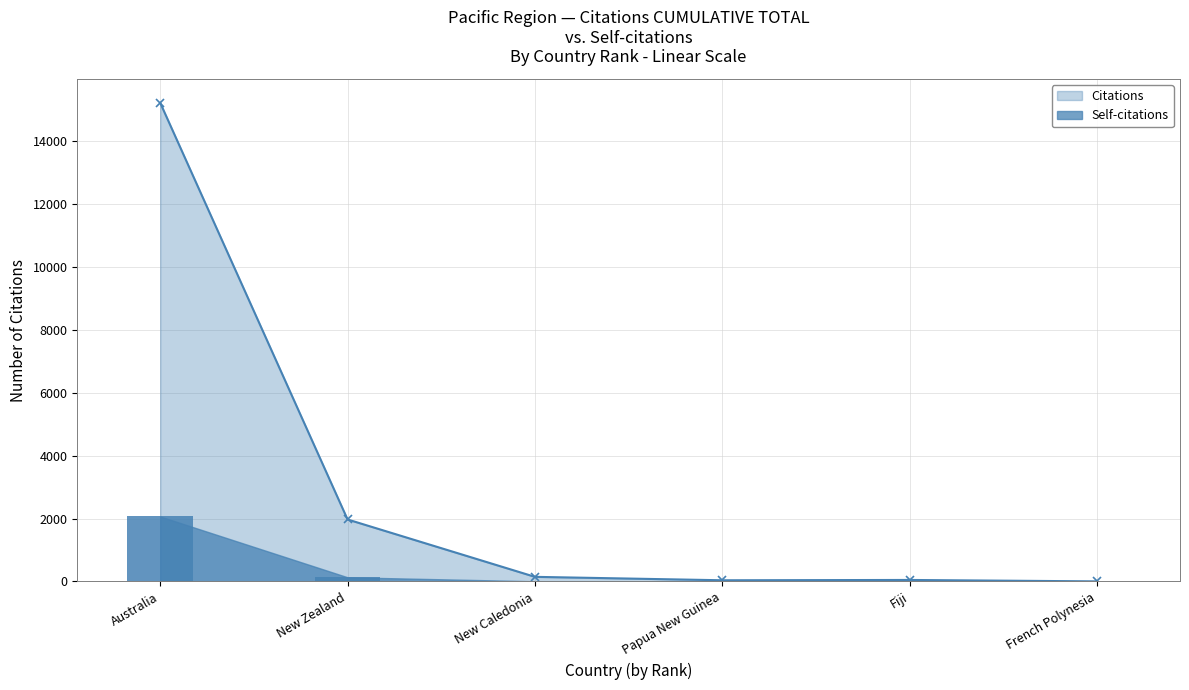

What is the lowest value of the Self-citations series?

1